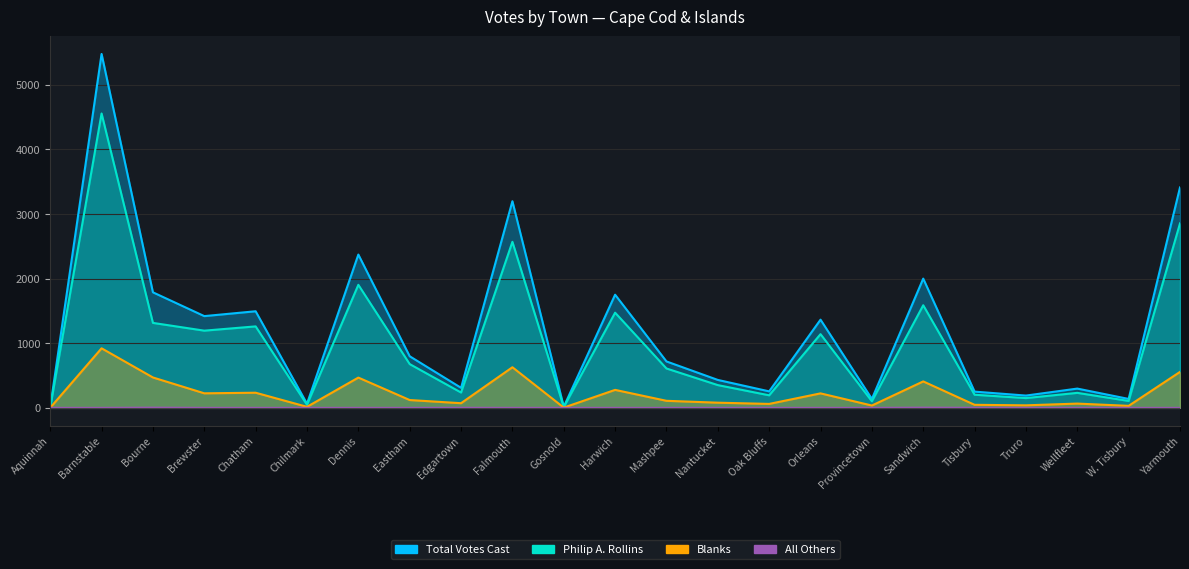

How many data points in Philip A. Rollins are above 609?

11